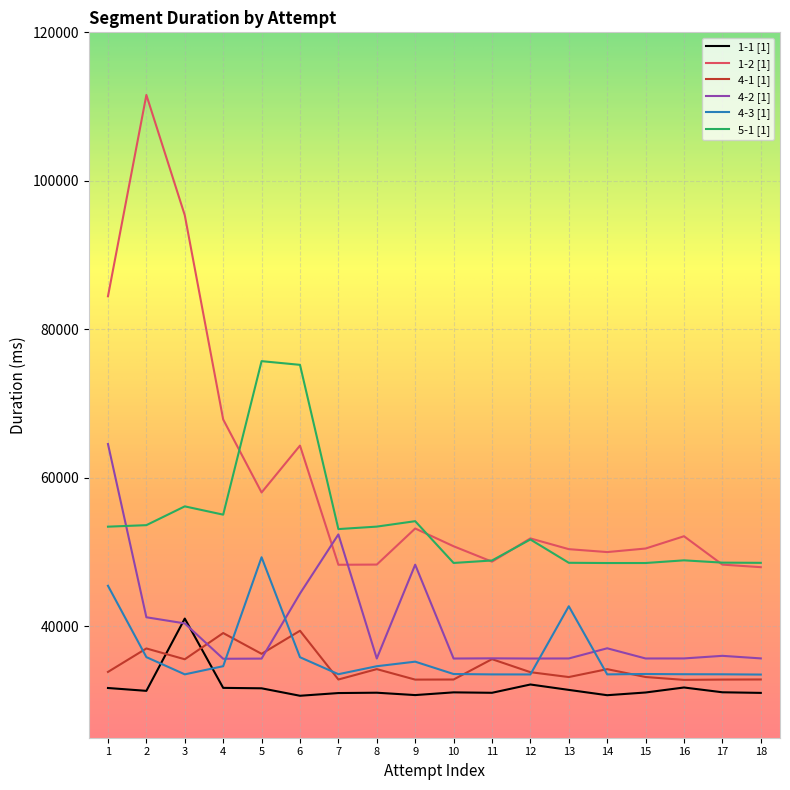

At how many categories does at least one series exceed 89967?

2